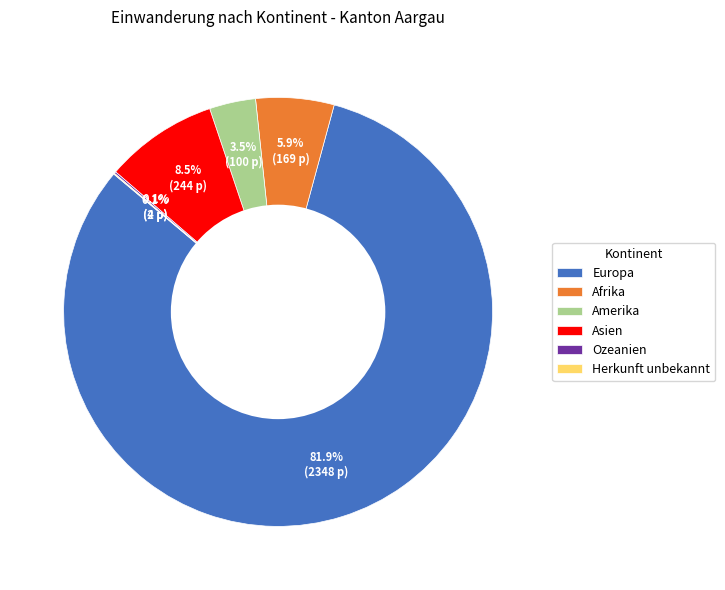

How much of the chart is everything except Afrika?

94.1%